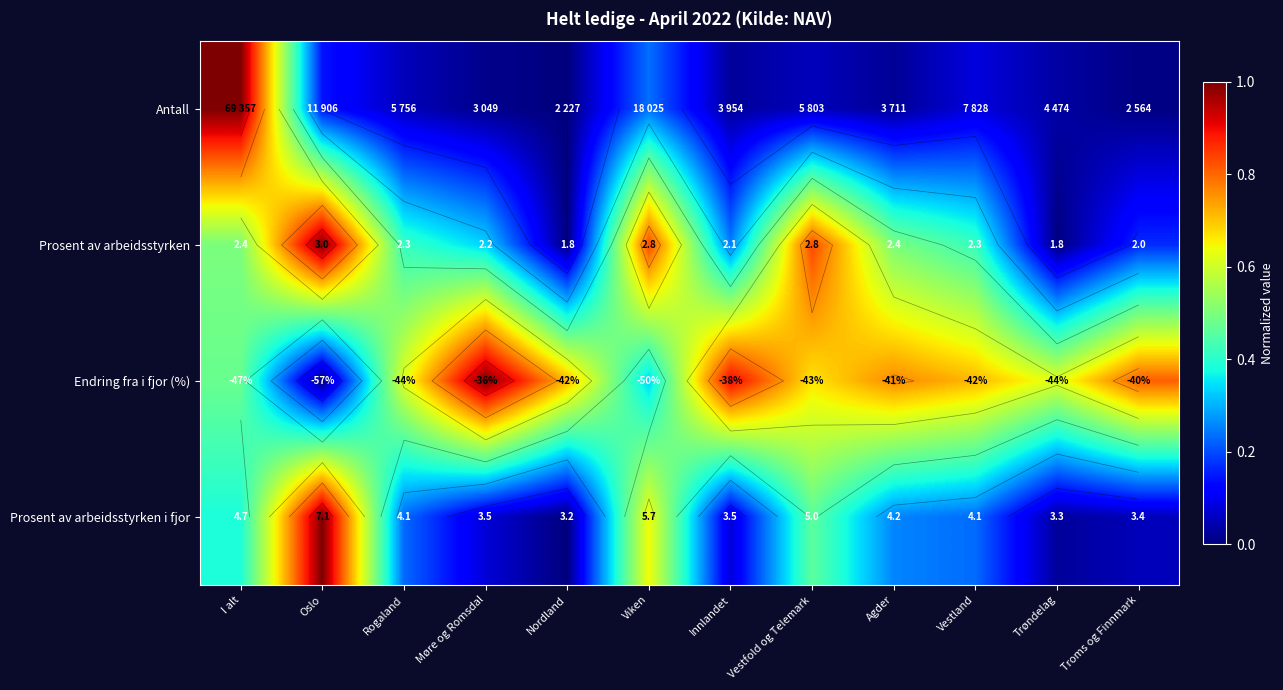

True or false: Prosent av arbeidsstyrken i fjor has a value of 0.2 at Vestfold og Telemark.

False